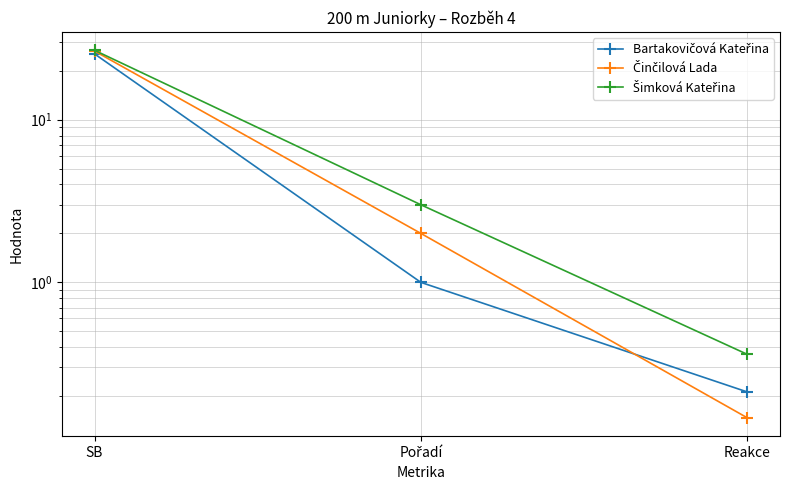

At which label is Šimková Kateřina closest to 13?

Pořadí